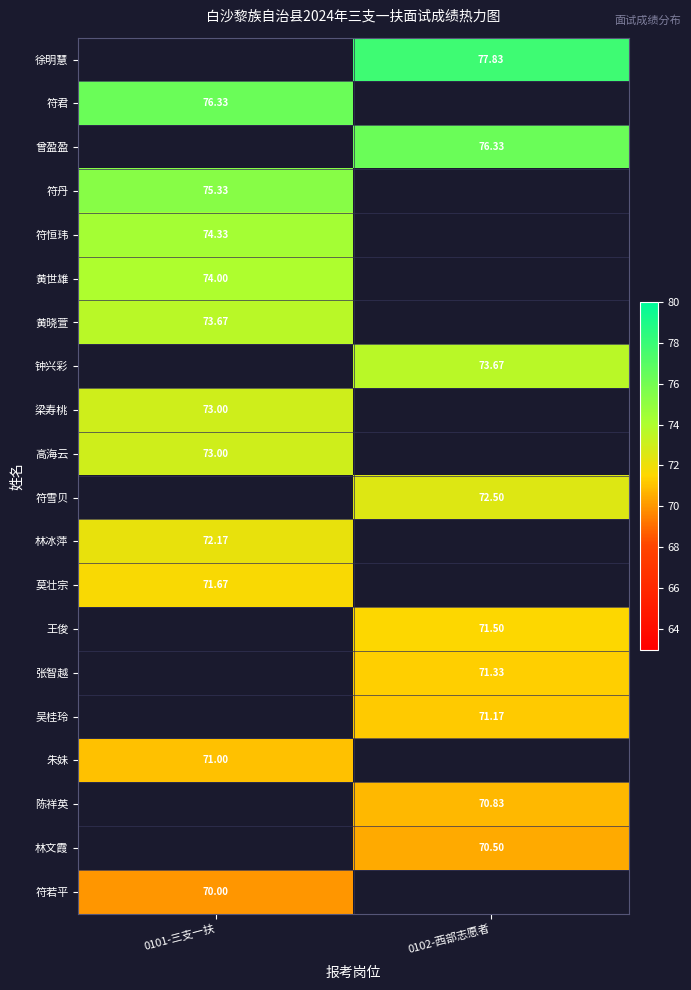

List the labels in order of 黄世雄 value, smallest first.

0101-三支一扶, 0102-西部志愿者